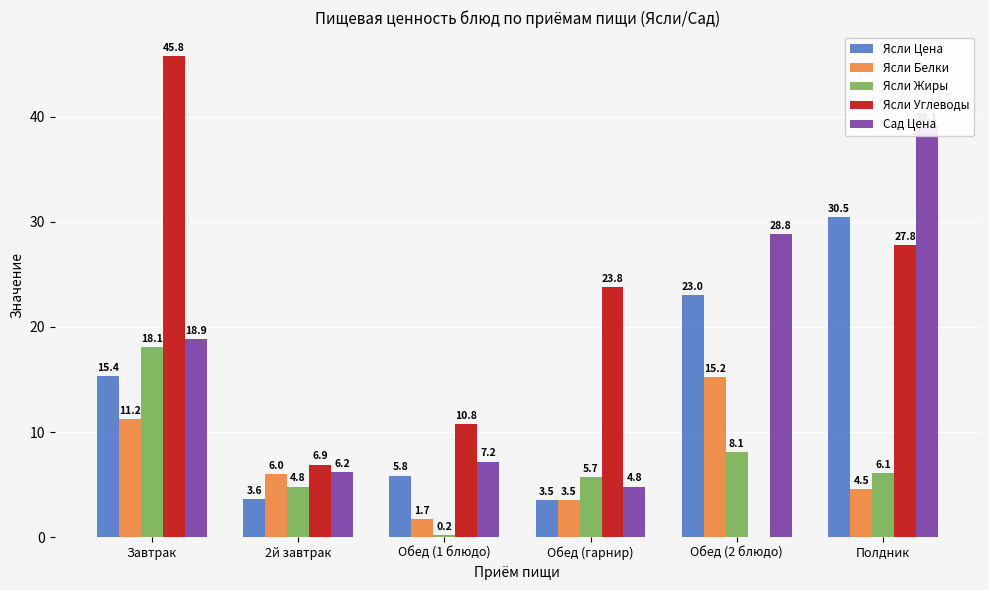

Reading left to right, transcribe all the data shown in this chart.

Ясли Цена: 15.4	3.6	5.8	3.5	23.0	30.5
Ясли Белки: 11.2	6.0	1.7	3.5	15.2	4.5
Ясли Жиры: 18.1	4.8	0.2	5.7	8.1	6.1
Ясли Углеводы: 45.8	6.9	10.8	23.8	0.0	27.8
Сад Цена: 18.9	6.2	7.2	4.8	28.8	39.1